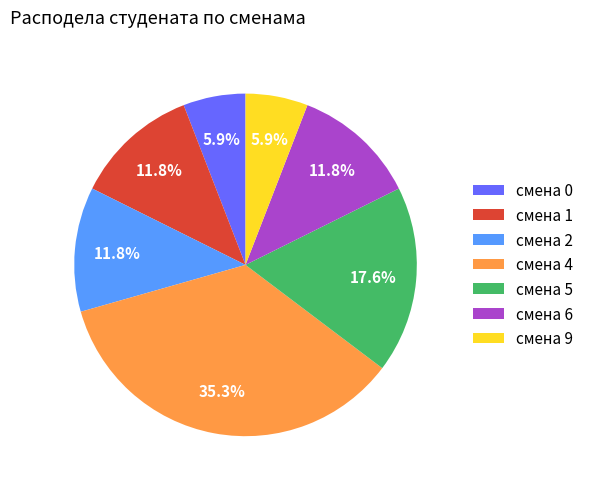

How much of the chart is everything except смена 2?

88.2%